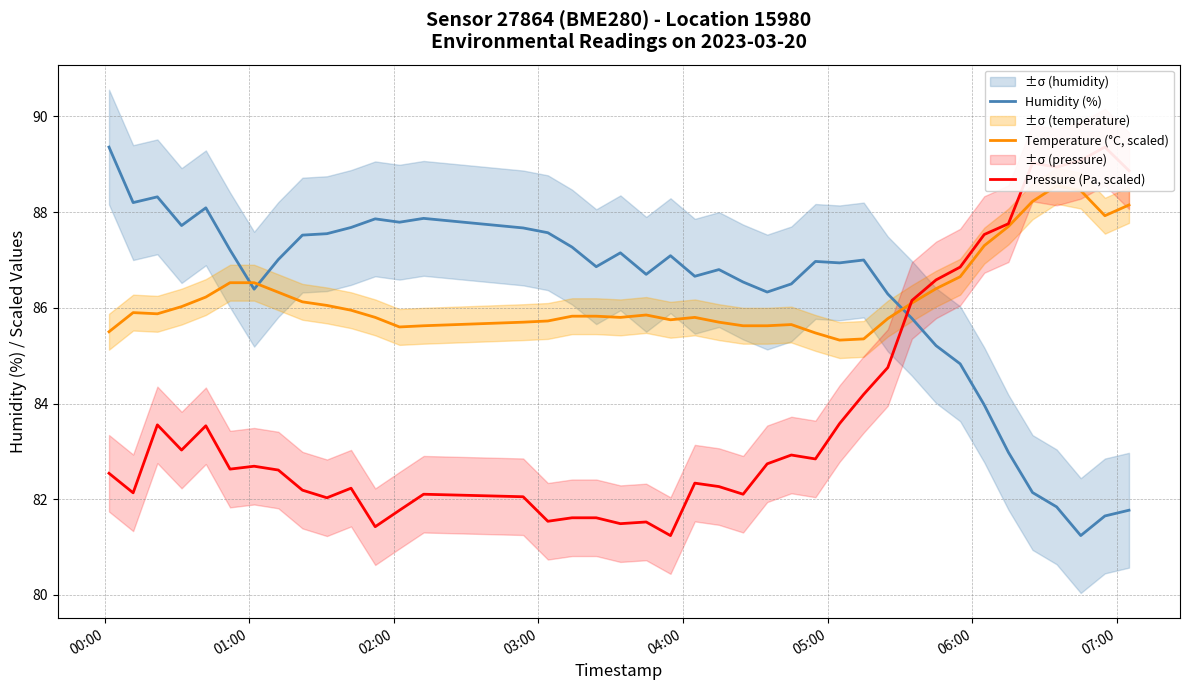

Reading left to right, extract all data points from this chart.

Humidity (%): 89.4	88.2	88.3	87.7	88.1	87.2	86.4	87.0	87.5	87.5	87.7	87.9	87.8	87.9	87.7	87.6	87.3	86.9	87.2	86.7	87.1	86.7	86.8	86.5	86.3	86.5	87.0	86.9	87.0	86.3	85.8	85.2	84.8	84.0	83.0	82.1	81.8	81.2	81.7	81.8
Temperature (°C, scaled): 85.5	85.9	85.9	86.0	86.2	86.5	86.5	86.3	86.1	86.1	86.0	85.8	85.6	85.6	85.7	85.7	85.8	85.8	85.8	85.9	85.8	85.8	85.7	85.6	85.6	85.7	85.5	85.3	85.4	85.8	86.1	86.4	86.7	87.3	87.7	88.2	88.6	88.5	87.9	88.2
Pressure (Pa, scaled): 82.5	82.1	83.6	83.0	83.5	82.6	82.7	82.6	82.2	82.0	82.2	81.4	81.8	82.1	82.1	81.5	81.6	81.6	81.5	81.5	81.2	82.3	82.3	82.1	82.7	82.9	82.8	83.6	84.2	84.8	86.2	86.6	86.9	87.5	87.8	89.0	88.9	89.1	89.4	88.9